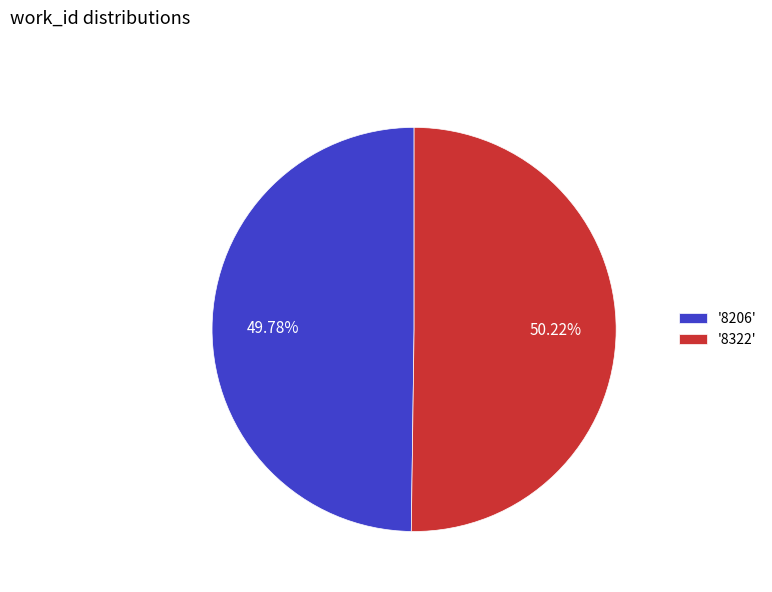

What is the ratio of the value at '8322' to the value at '8206'?

1.0